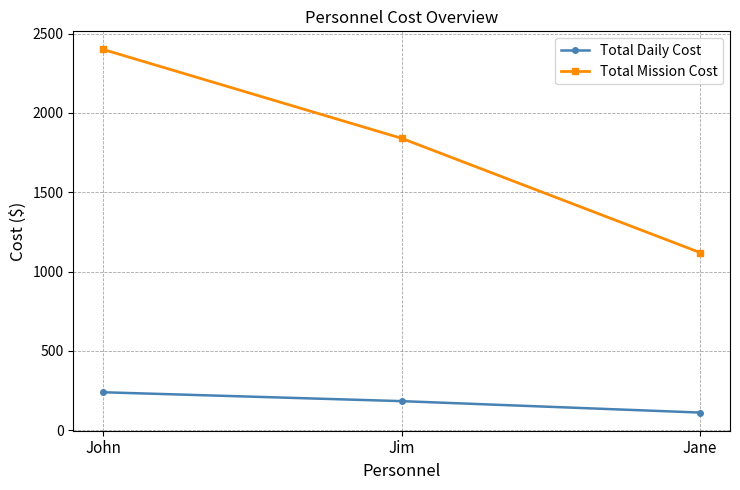

What is the sum of the Total Daily Cost values at John and Jane?

352